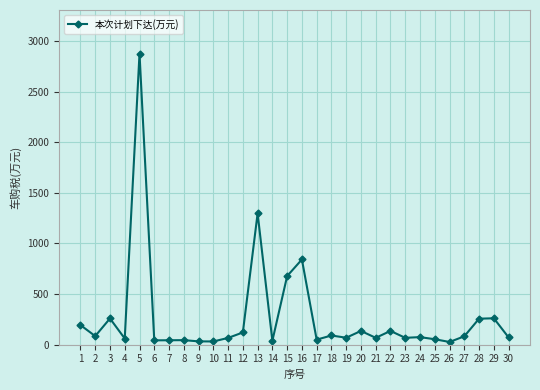

Between 13 and 4, which is larger?

13